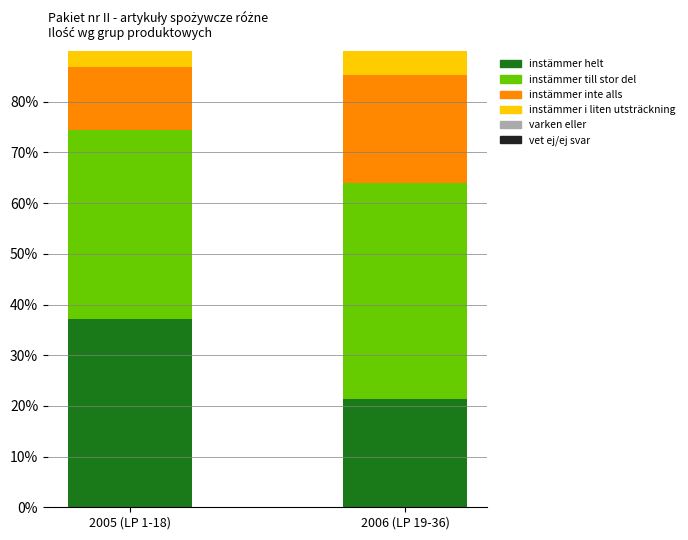

At which category is the sum across all series the highest?

2005 (LP 1-18)